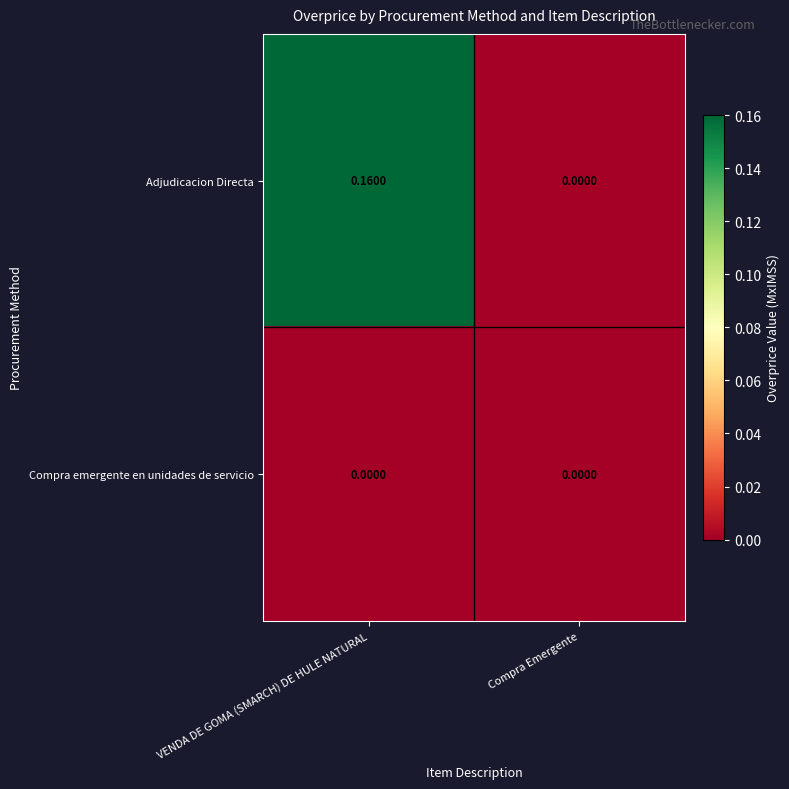

At which label does Adjudicacion Directa reach its minimum?

Compra Emergente